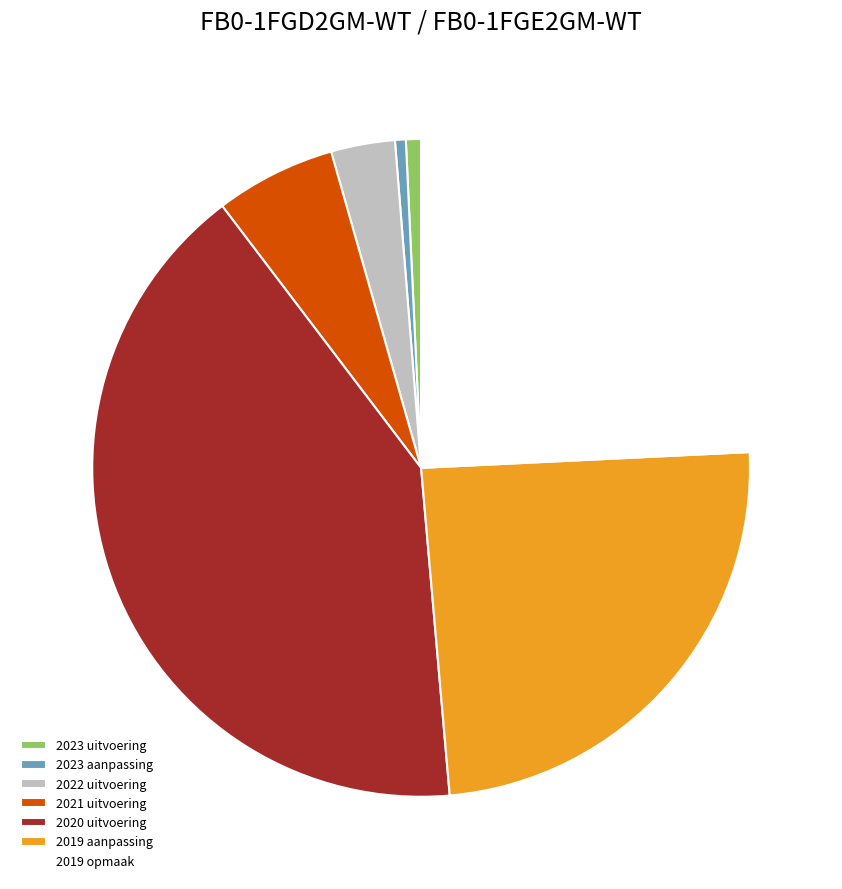

How many segments does this pie chart have?

7